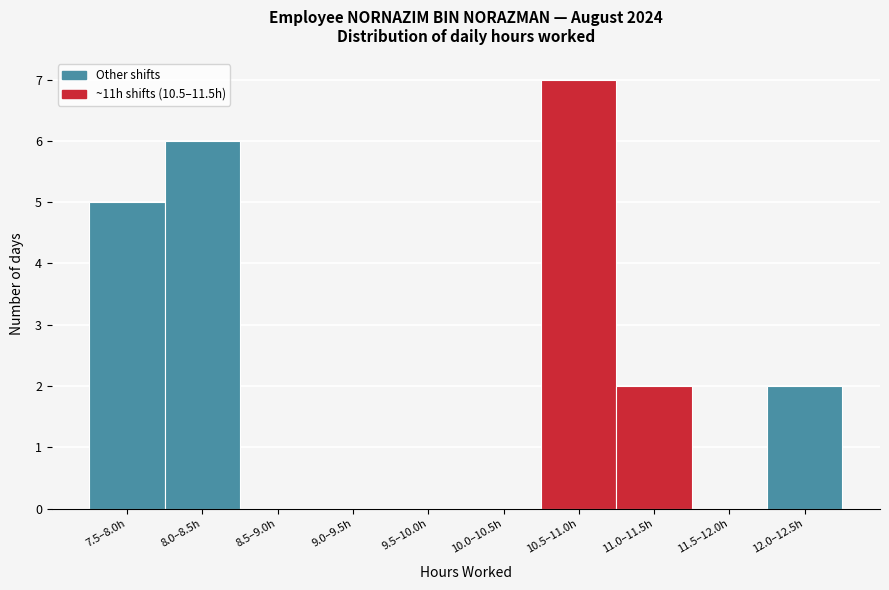

Reading left to right, list all the values displayed in this chart.

7.5–8.0h=5	8.0–8.5h=6	8.5–9.0h=0	9.0–9.5h=0	9.5–10.0h=0	10.0–10.5h=0	10.5–11.0h=7	11.0–11.5h=2	11.5–12.0h=0	12.0–12.5h=2